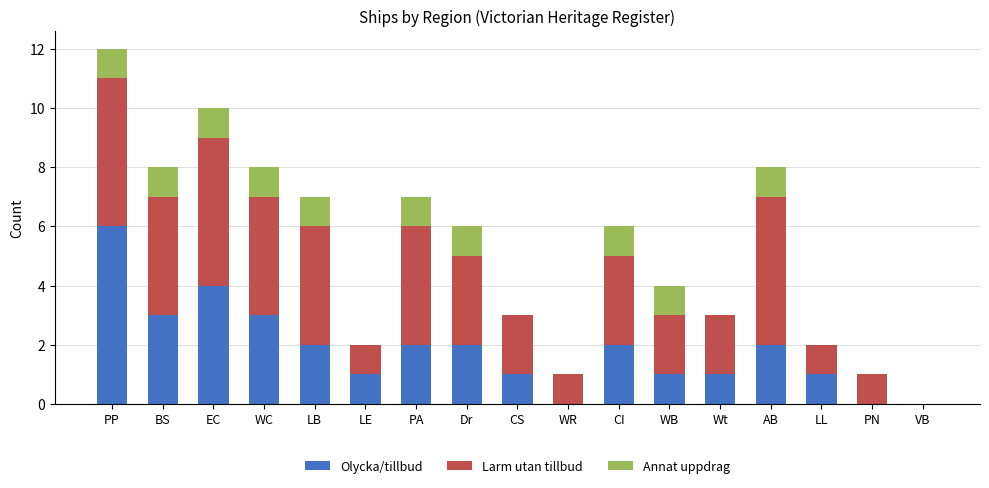

True or false: Olycka/tillbud has a value of 0 at CS.

False